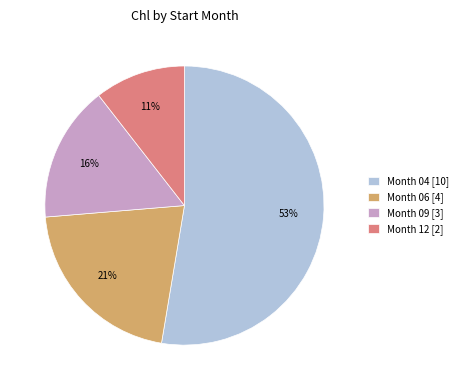

What is the smallest slice in the pie chart?

Month 12 [2]